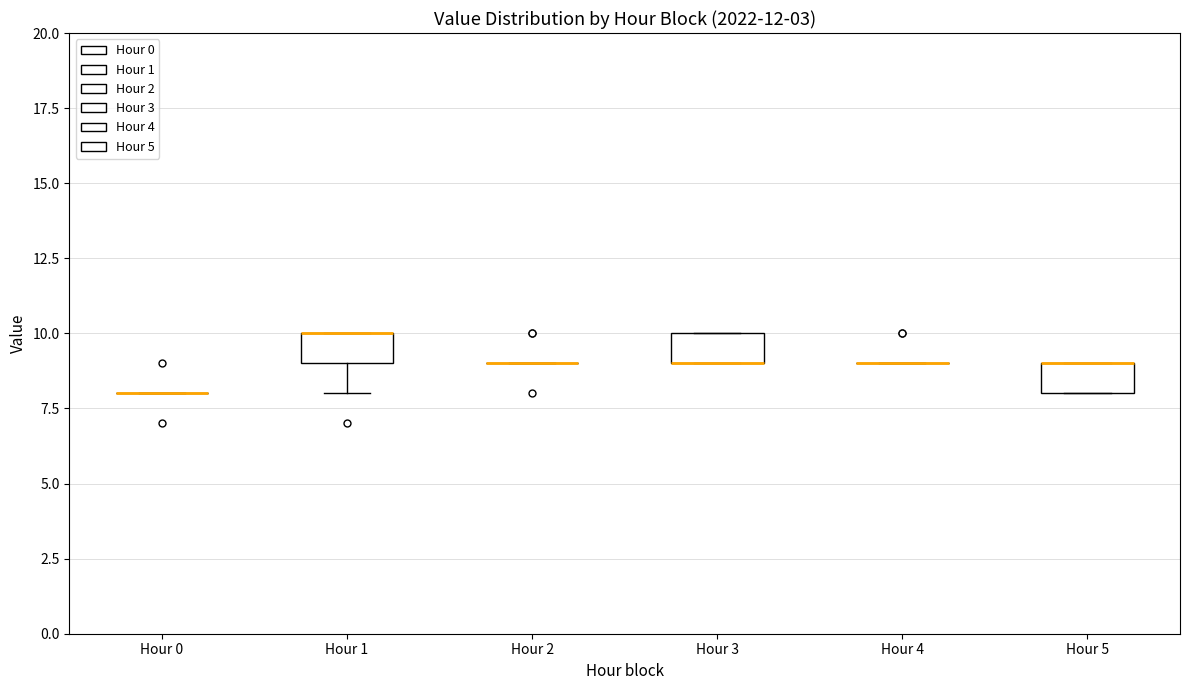

Reading left to right, transcribe this box plot: for each box, give where its median line is, the range the box spans, and where its two whiskers end, as read against the y-axis. The values are not printed on the chart, so give them approximately, as read against the axis.

Hour 0: box collapsed to a line at 8, whiskers 8 to 8
Hour 1: median 10 (drawn on the box's upper edge), box 9 to 10, whiskers 8 to 10
Hour 2: box collapsed to a line at 9, whiskers 9 to 9
Hour 3: median 9 (drawn on the box's lower edge), box 9 to 10, whiskers 9 to 10
Hour 4: box collapsed to a line at 9, whiskers 9 to 9
Hour 5: median 9 (drawn on the box's upper edge), box 8 to 9, whiskers 8 to 9